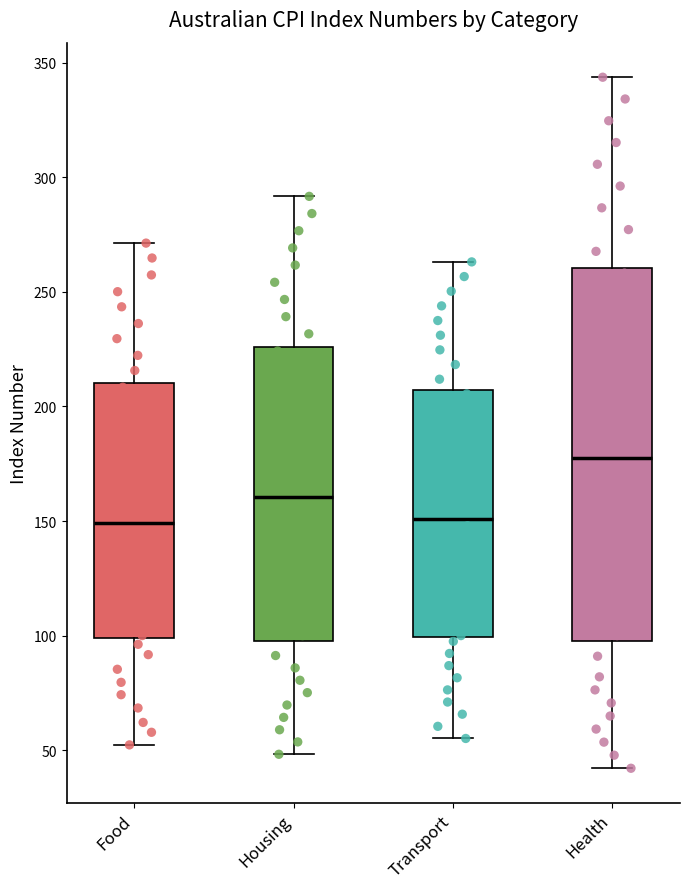

Reading left to right, transcribe this box plot: for each box, give where its median line is, the range the box spans, and where its two whiskers end, as read against the y-axis. The values are not printed on the chart, so give them approximately, as read against the axis.

Food: median 150, box 100 to 210, whiskers 50 to 270
Housing: median 160, box 100 to 225, whiskers 50 to 290
Transport: median 150, box 100 to 205, whiskers 55 to 265
Health: median 175, box 100 to 260, whiskers 40 to 345